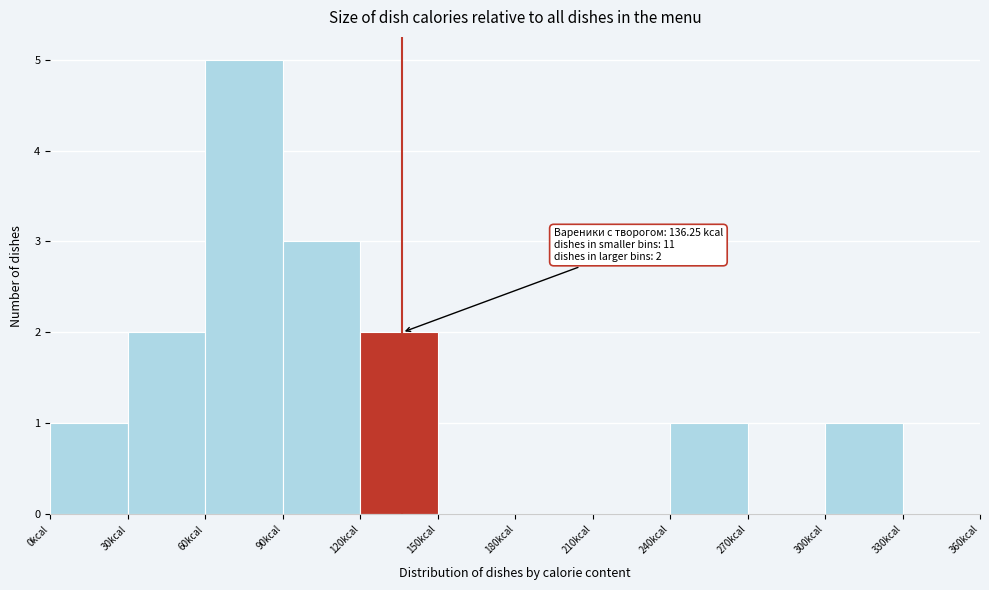

Over which range of the x-axis is the bar tallest?

60 to 90